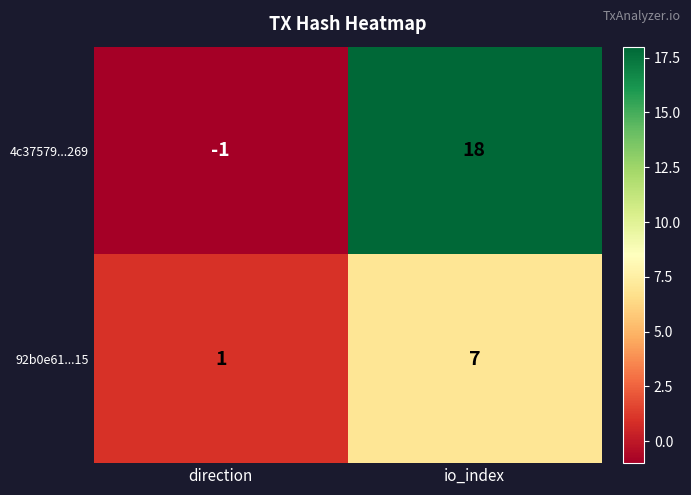

Read the 92b0e61...15 value at io_index.

7